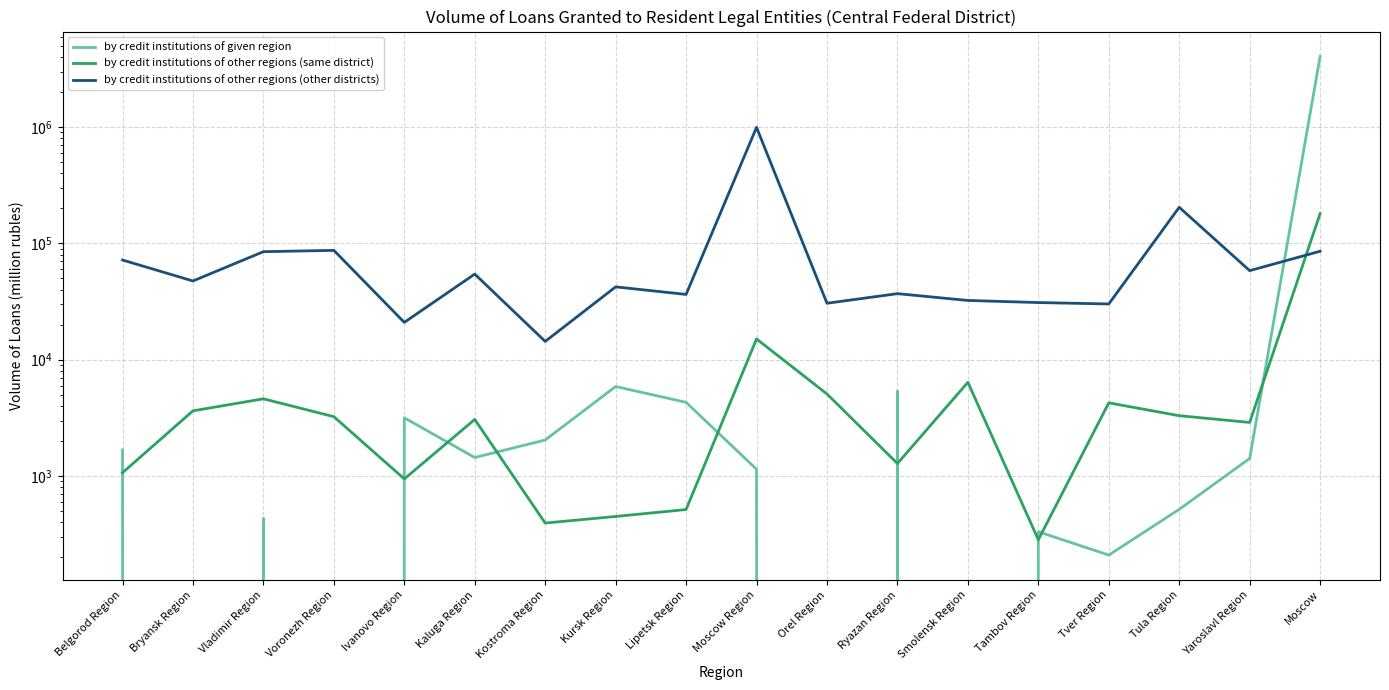

How many lines are shown in the chart?

3